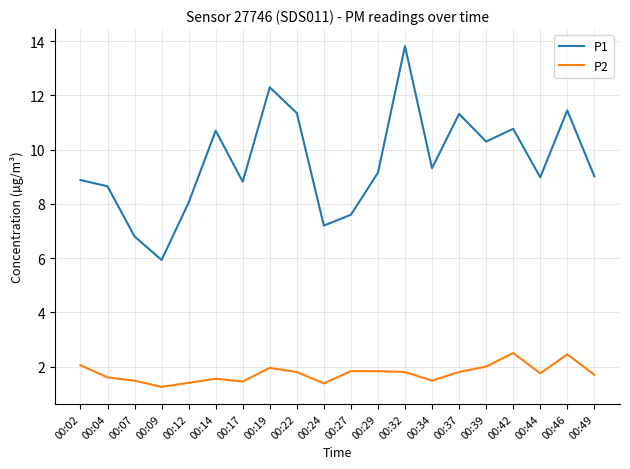

What is the average value of the P2 series?

1.8